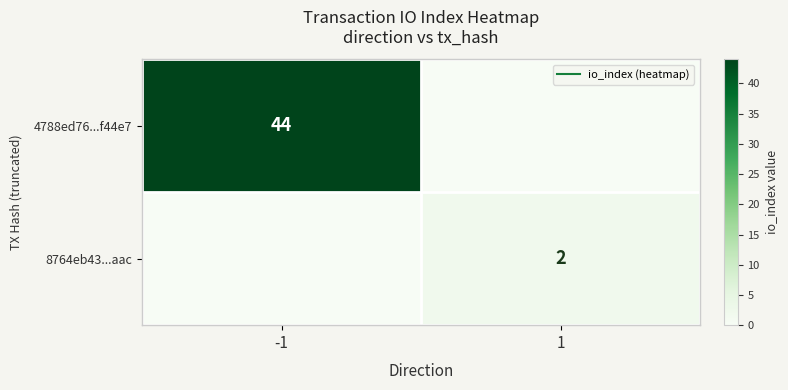

Is it true that 4788ed76...f44e7 equals 67 at -1?

False